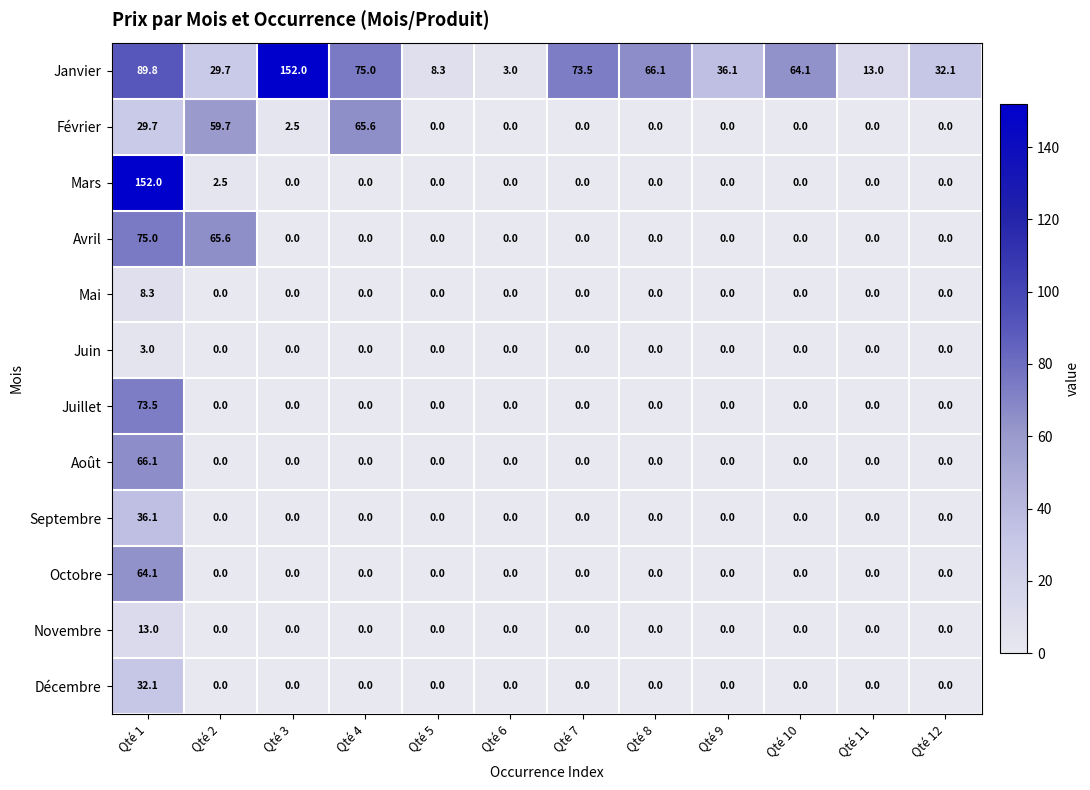

Rank the categories by Janvier value from lowest to highest.

Qté 6, Qté 5, Qté 11, Qté 2, Qté 12, Qté 9, Qté 10, Qté 8, Qté 7, Qté 4, Qté 1, Qté 3